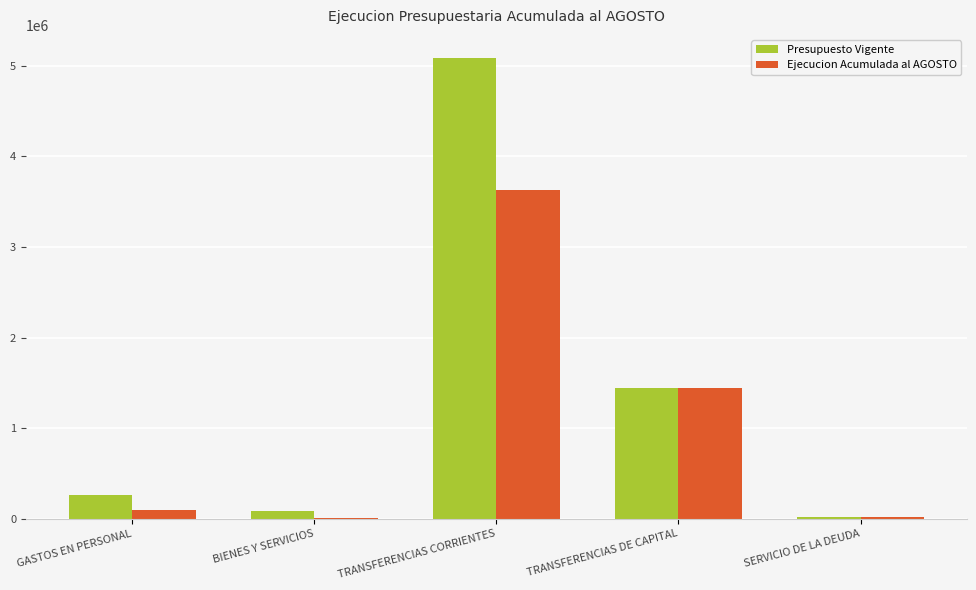

Which label corresponds to the largest value in the chart?

TRANSFERENCIAS CORRIENTES